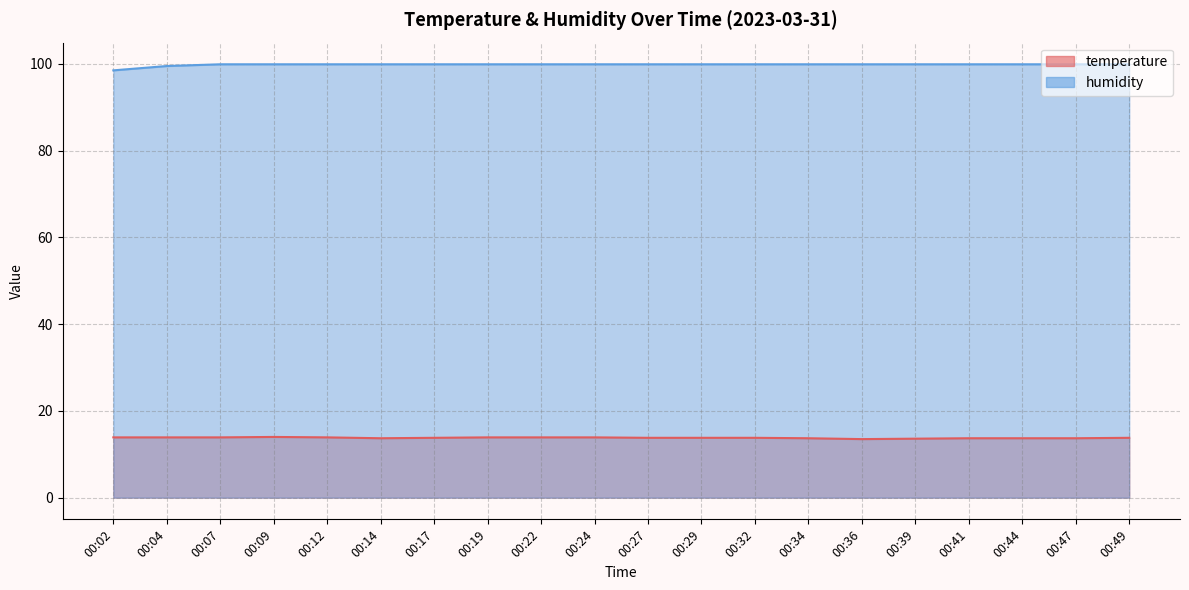

Reading right to left, extract all data points from this chart.

temperature: 00:49=13.8	00:47=13.7	00:44=13.7	00:41=13.7	00:39=13.6	00:36=13.5	00:34=13.7	00:32=13.8	00:29=13.8	00:27=13.8	00:24=13.9	00:22=13.9	00:19=13.9	00:17=13.8	00:14=13.7	00:12=13.9	00:09=14.0	00:07=13.9	00:04=13.9	00:02=13.9
humidity: 00:49=99.9	00:47=99.9	00:44=99.9	00:41=99.9	00:39=99.9	00:36=99.9	00:34=99.9	00:32=99.9	00:29=99.9	00:27=99.9	00:24=99.9	00:22=99.9	00:19=99.9	00:17=99.9	00:14=99.9	00:12=99.9	00:09=99.9	00:07=99.9	00:04=99.5	00:02=98.5